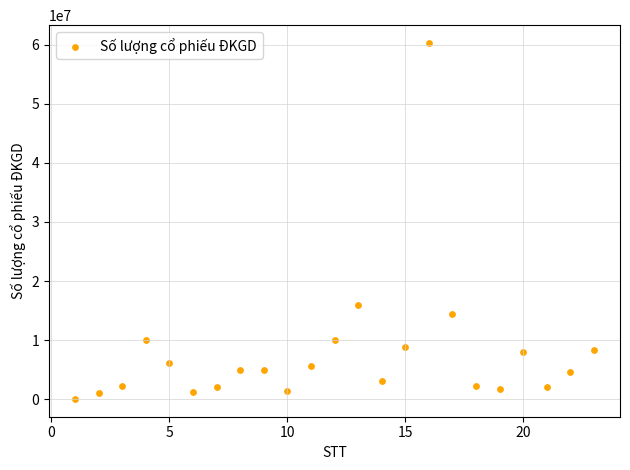

What is the range of Y values (max minus min)?

60272557